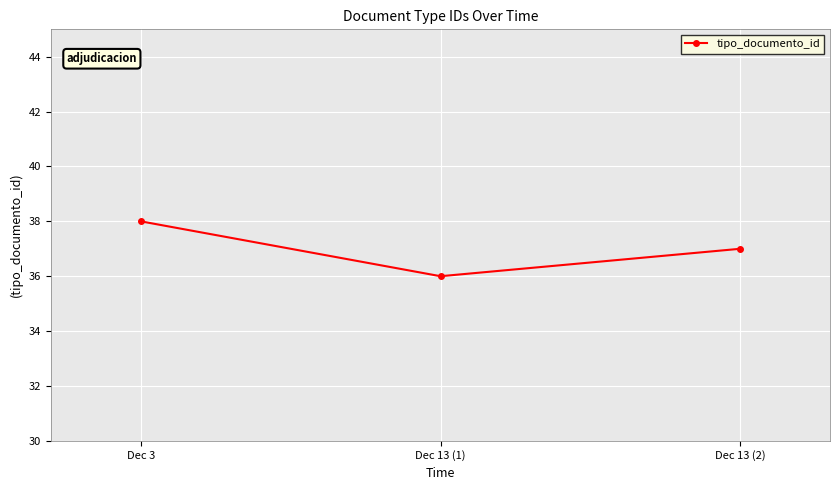

What position from the right is Dec 13 (1)?

2